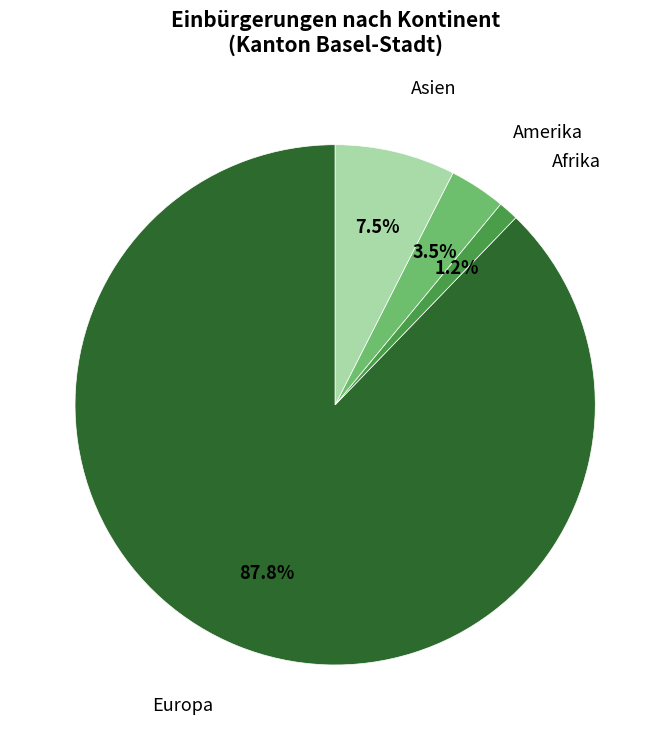

Does any single category account for the majority?

Yes